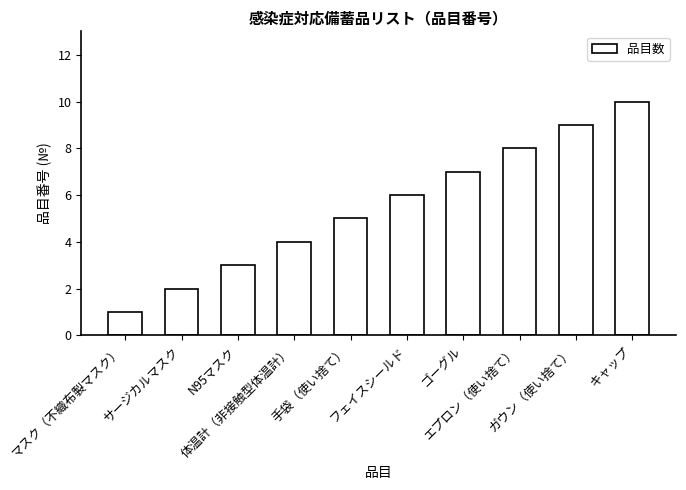

True or false: the data shows 3 at ガウン（使い捨て）.

False